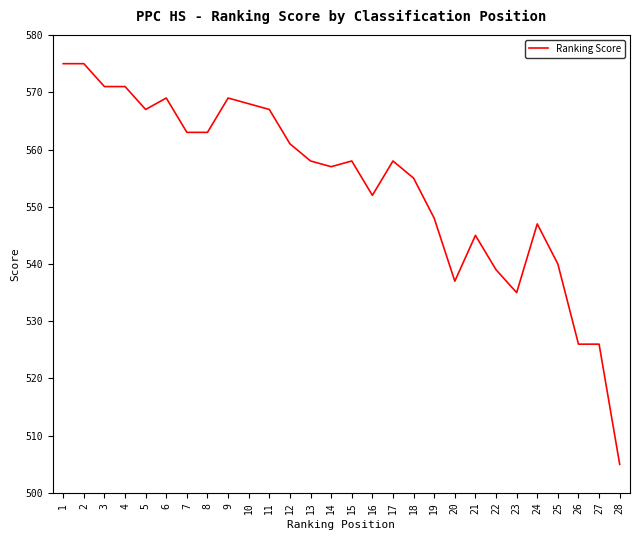

Reading left to right, transcribe all the data shown in this chart.

1=575	2=575	3=571	4=571	5=567	6=569	7=563	8=563	9=569	10=568	11=567	12=561	13=558	14=557	15=558	16=552	17=558	18=555	19=548	20=537	21=545	22=539	23=535	24=547	25=540	26=526	27=526	28=505